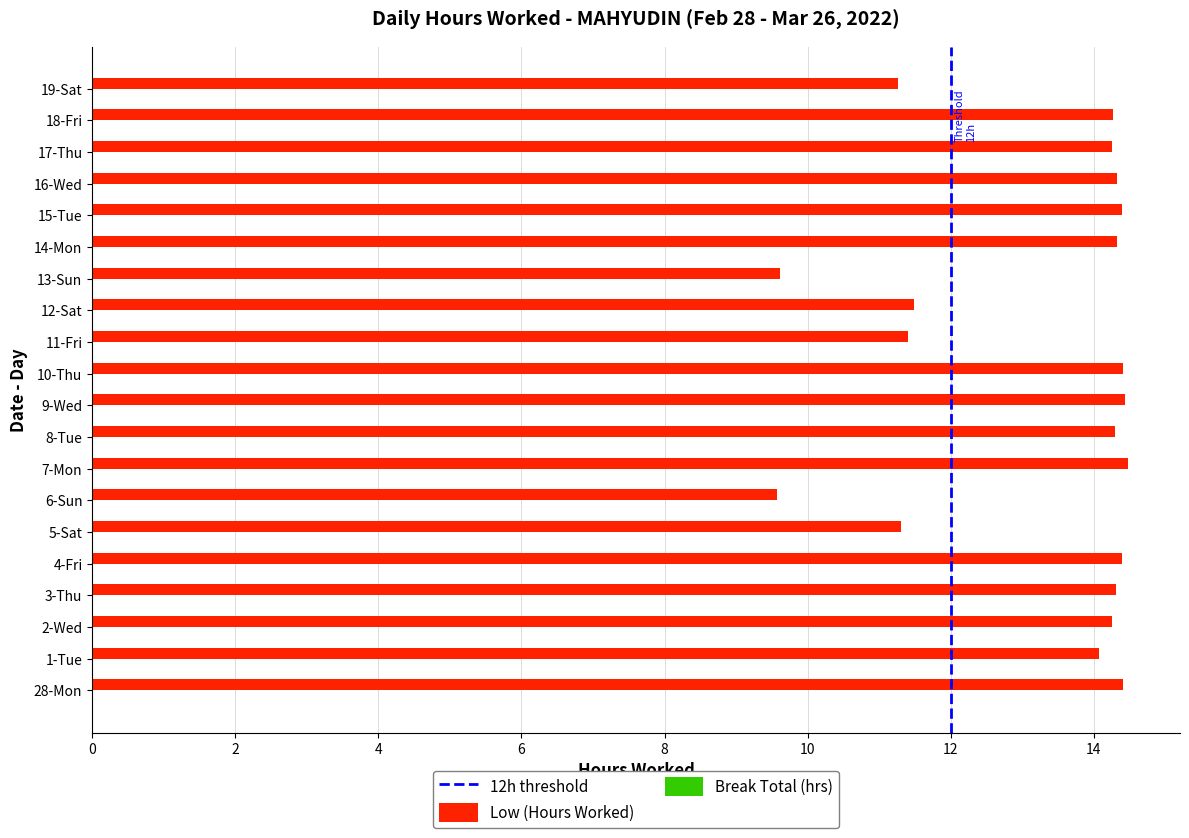

Are the bars grouped side by side (vs. stacked)?

No